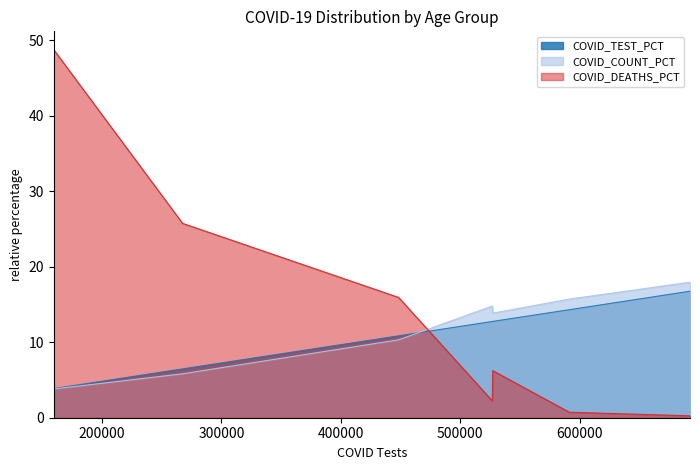

How many times do COVID_DEATHS_PCT and COVID_TEST_PCT cross each other?

1